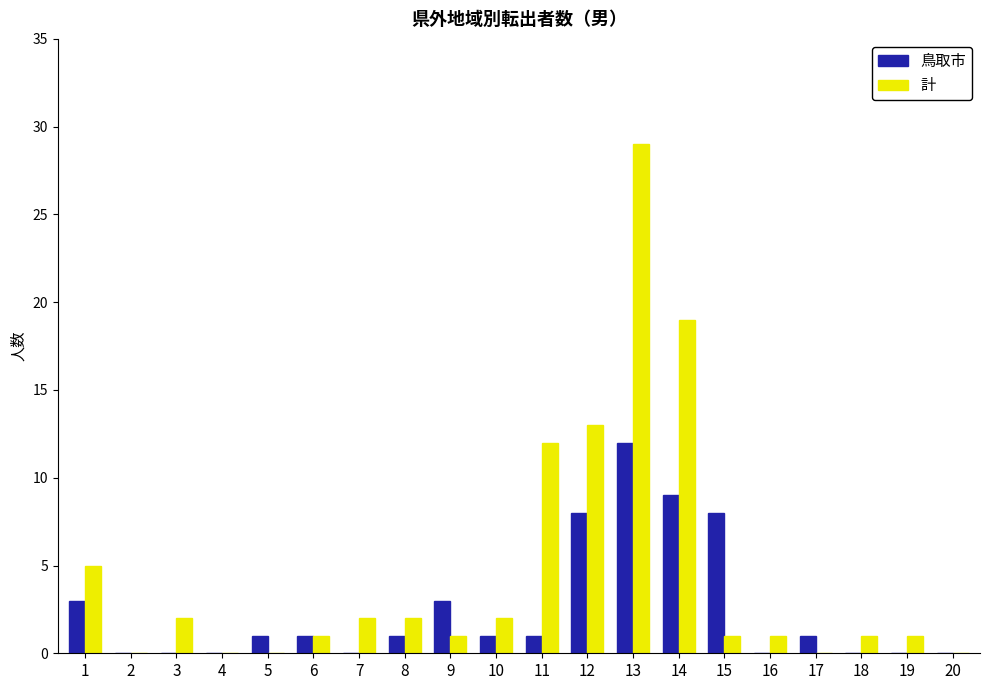

True or false: 計 has a value of 1 at 9.

True